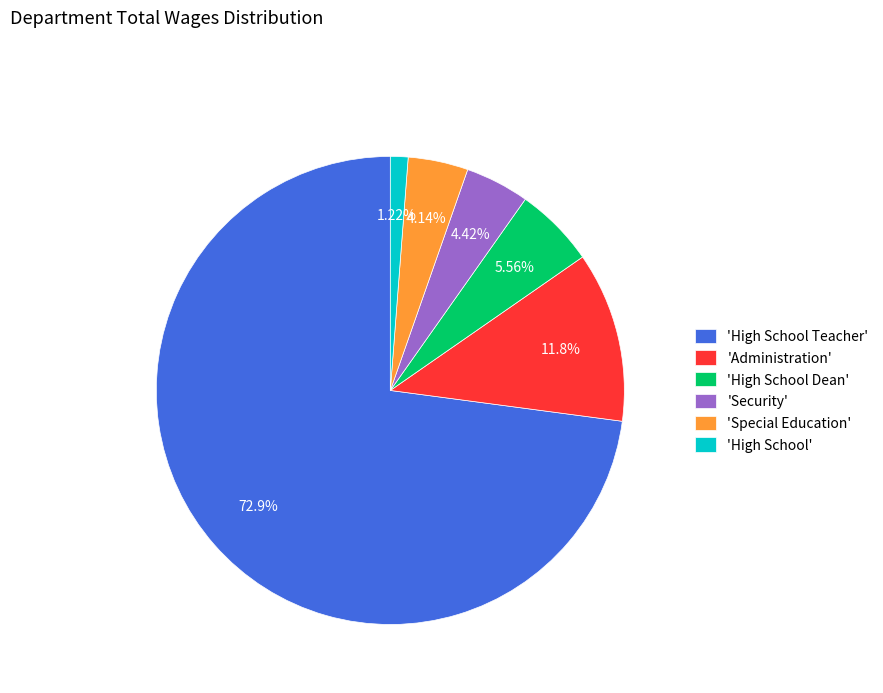

Count the number of slices in the pie.

6